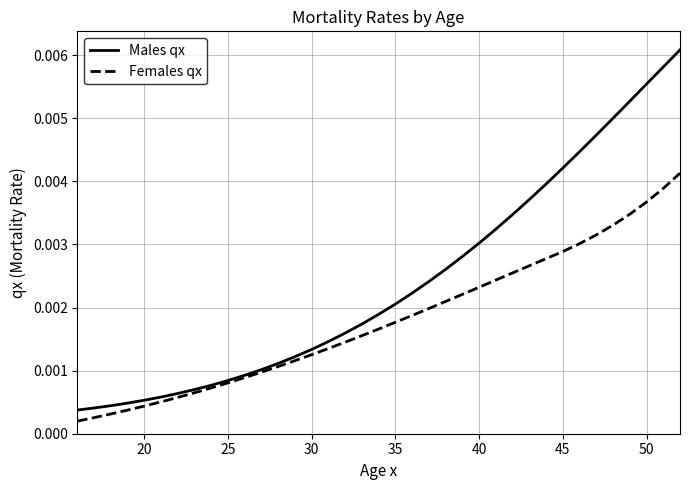

Rank the series by their maximum value, from highest to lowest.

Males qx, Females qx